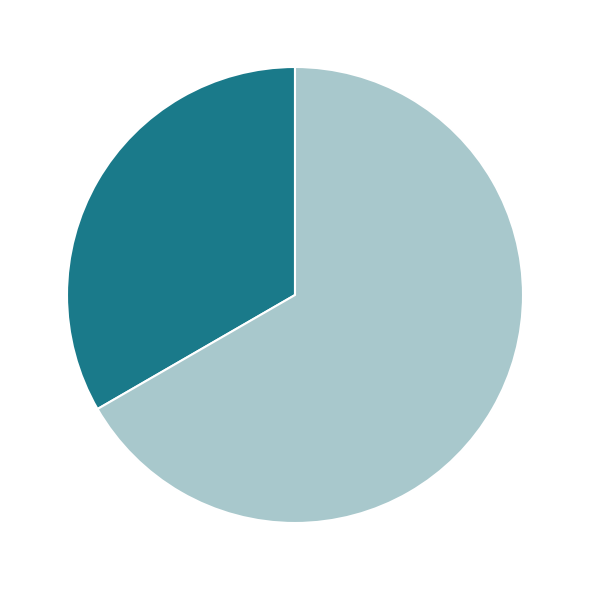

What is the ratio of the value at Чоловіча to the value at Жіноча?

0.5